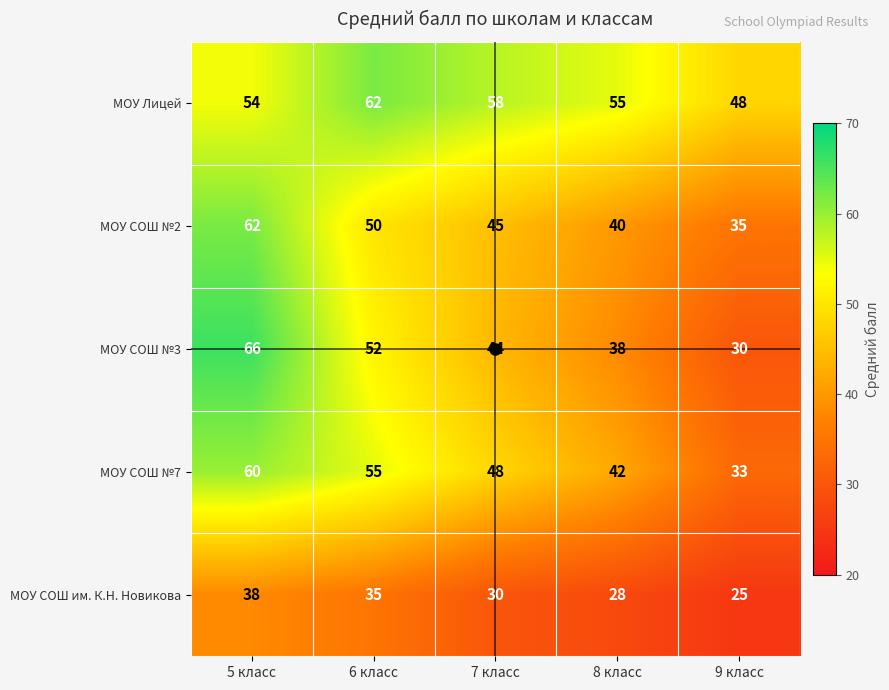

Between 5 класс and 7 класс, which series saw the biggest shift?

МОУ СОШ №3